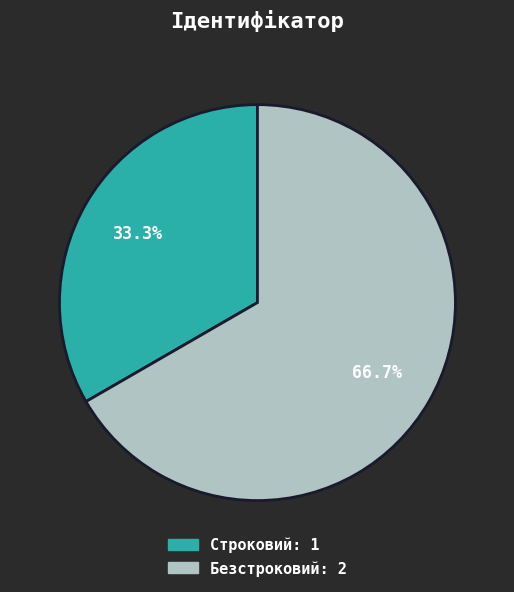

Combined, do Безстроковий and Строковий account for over 50%?

Yes